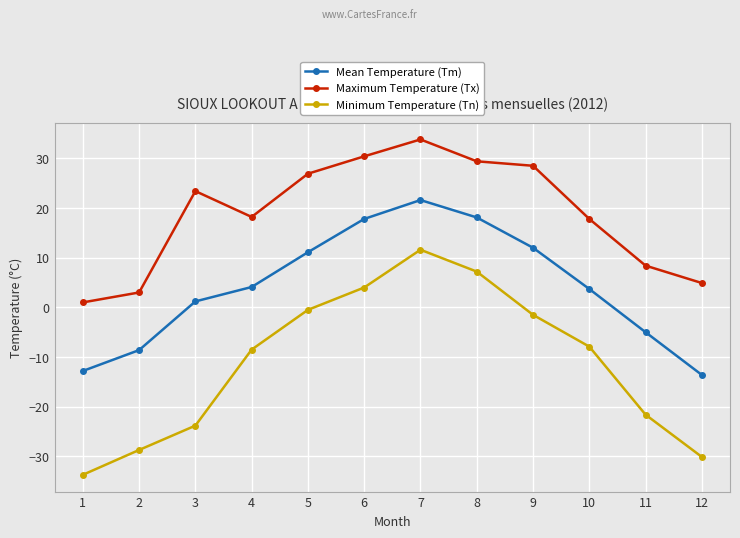

The value of Maximum Temperature (Tx) at 9 is 28.5. True or false?

True